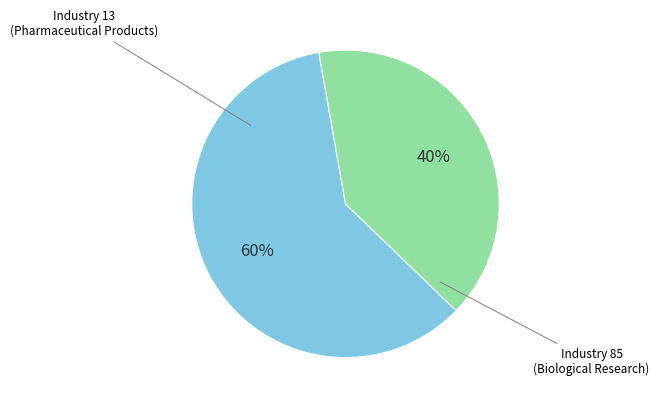

Does any single category account for the majority?

Yes